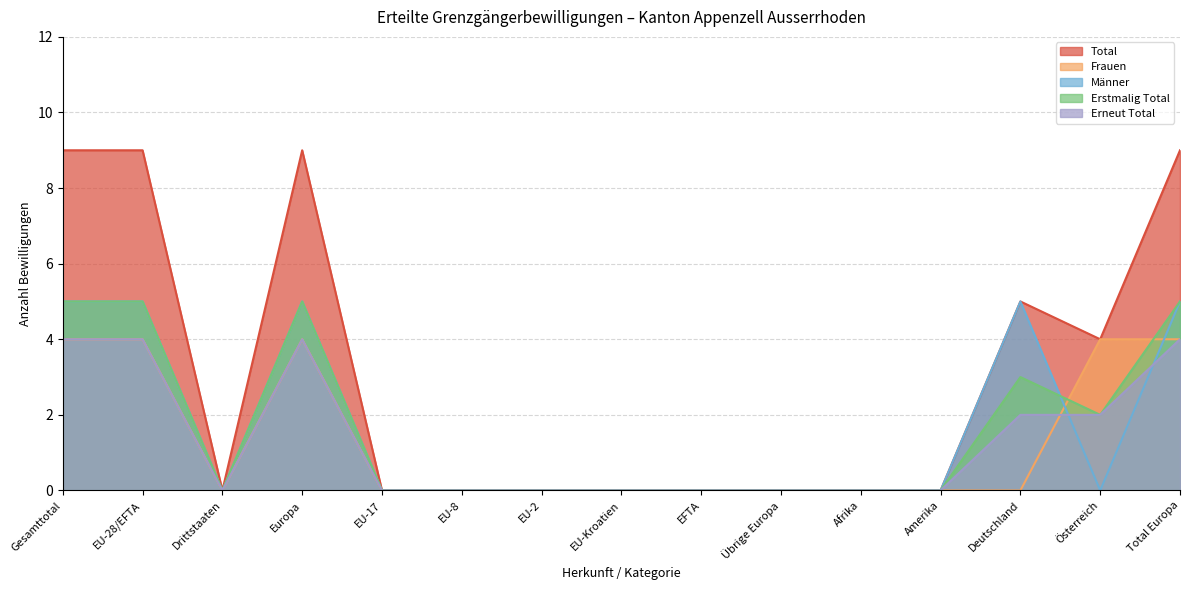

What is the average value of the Frauen series?

1